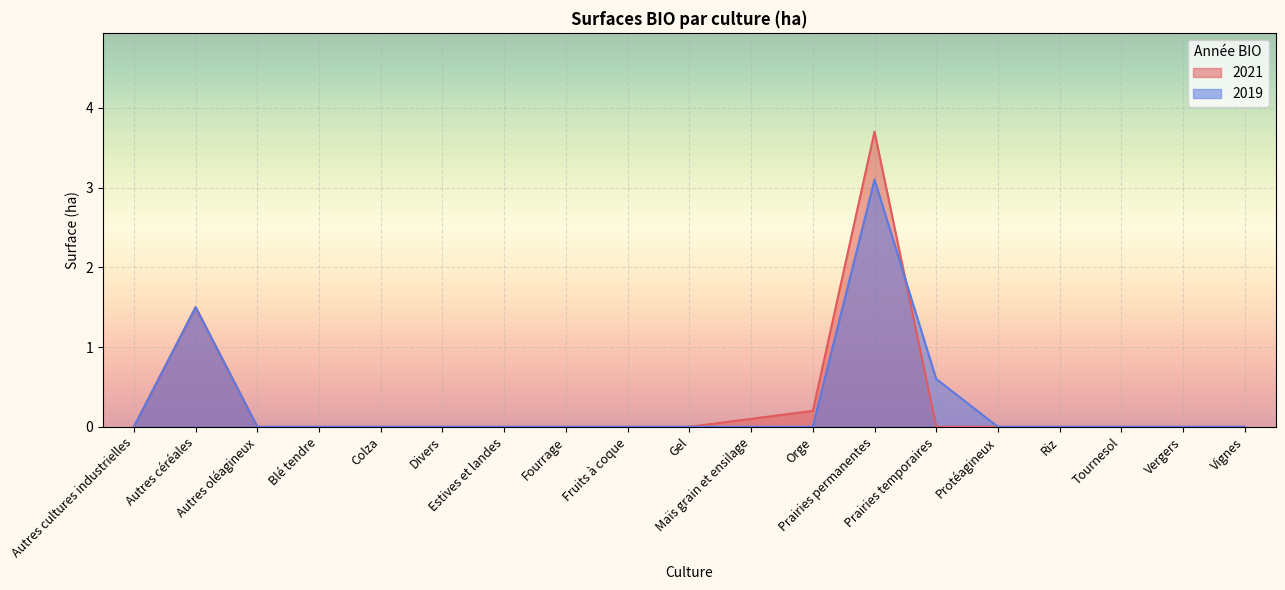

Rank the series by their maximum value, from lowest to highest.

2019, 2021